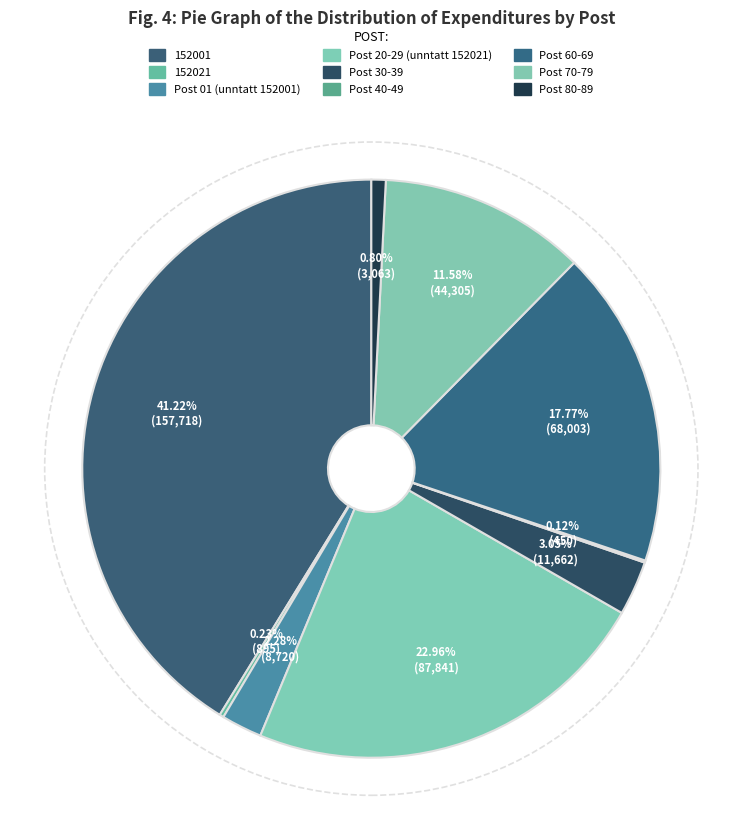

To the nearest percent, what portion does Post 01 (unntatt 152001) represent?

2%